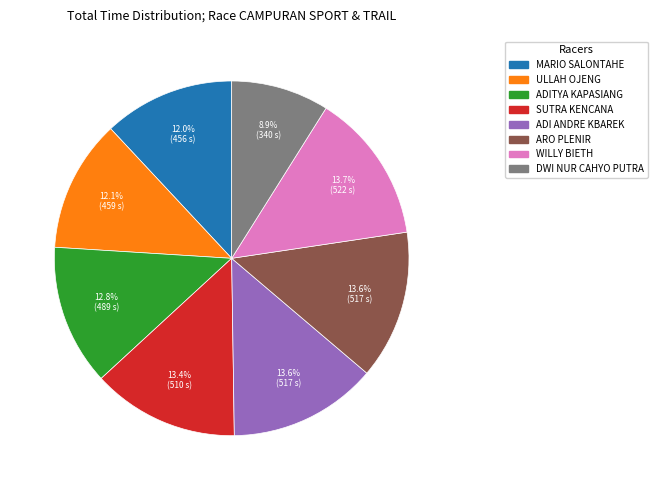

Approximately how many times larger is the value at DWI NUR CAHYO PUTRA compared to MARIO SALONTAHE?

0.7